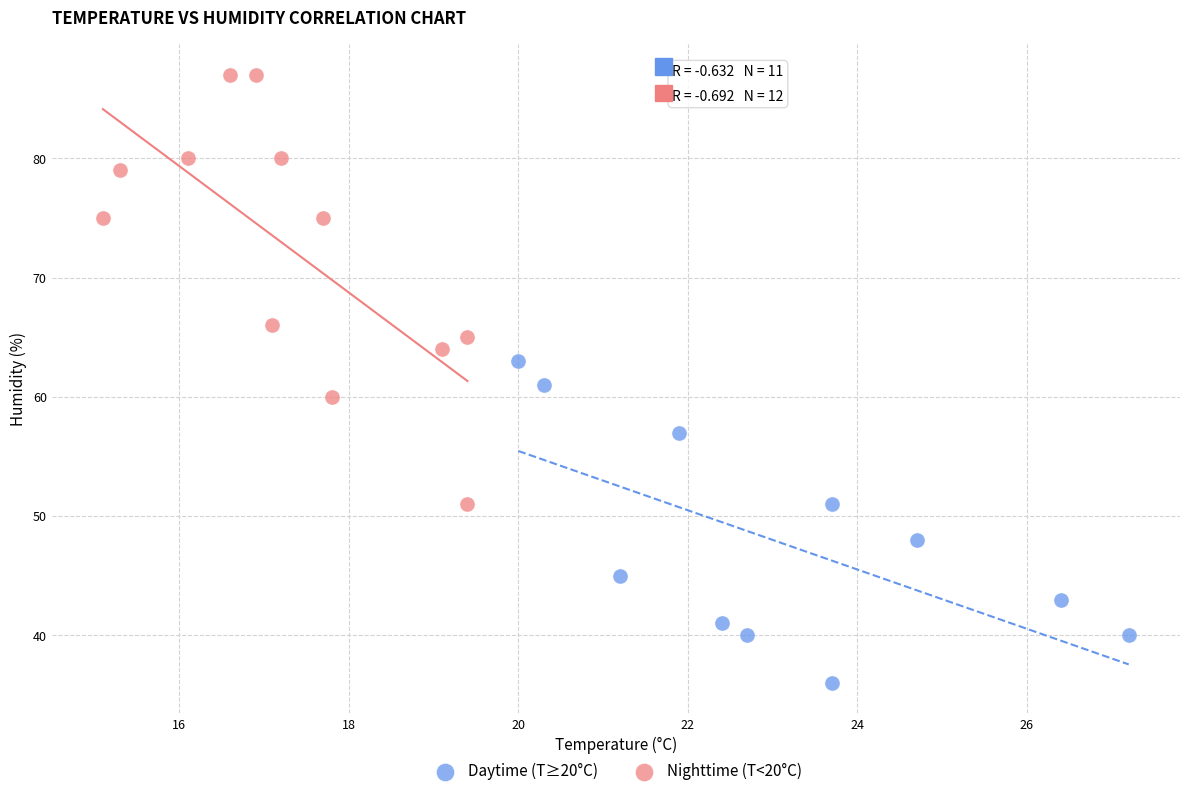

Which series contains the highest Y value?

Nighttime (T<20°C)